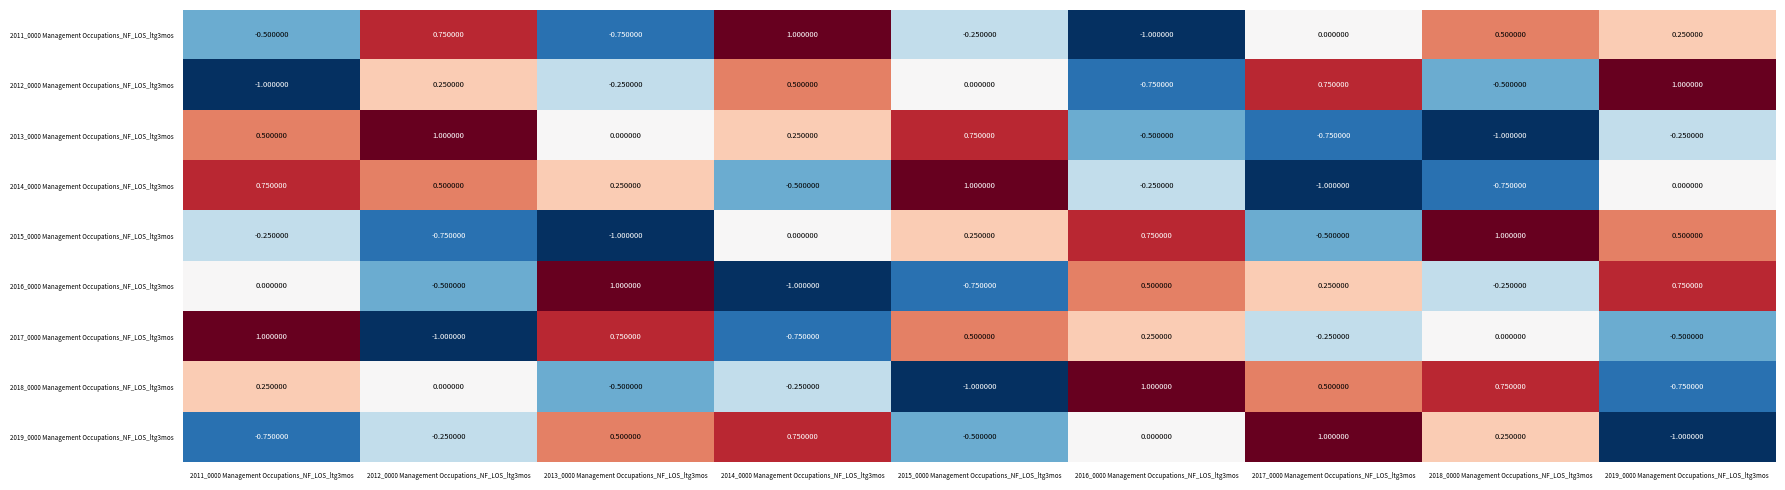

Is the value of 2014_0000 Management Occupations_NF_LOS_ltg3mos at 2017_0000 Management Occupations_NF_LOS_ltg3mos greater than the value of 2011_0000 Management Occupations_NF_LOS_ltg3mos at 2013_0000 Management Occupations_NF_LOS_ltg3mos?

No